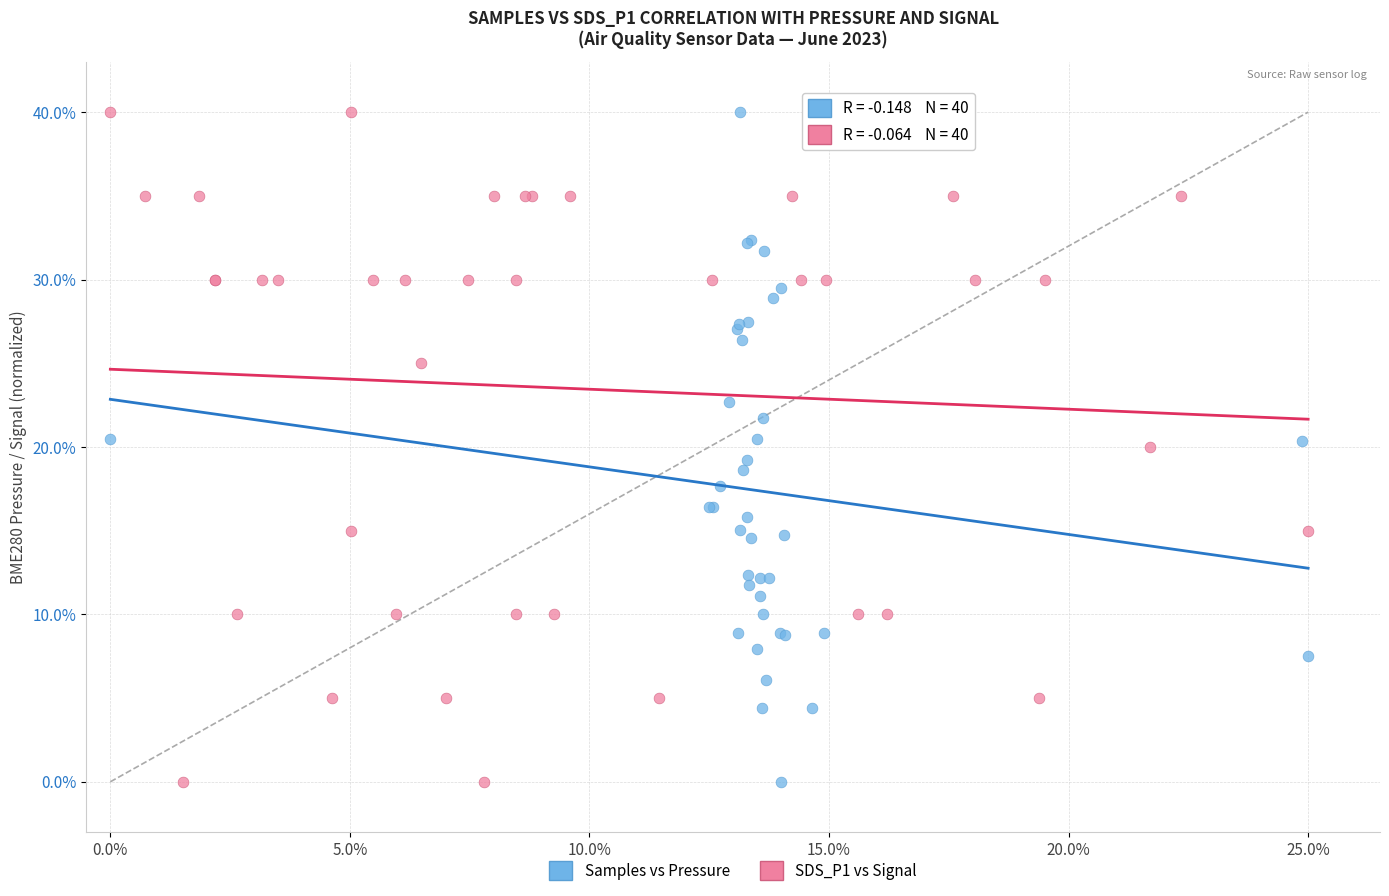

What are all the series names shown in the legend?

Samples vs Pressure, SDS_P1 vs Signal